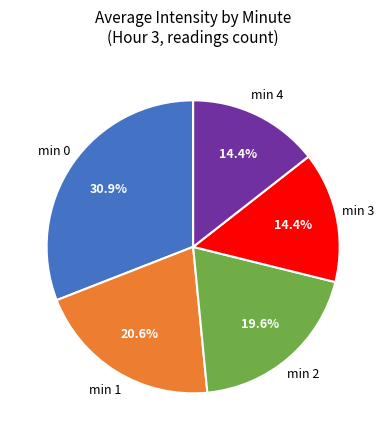

Do min 3 and min 1 together represent more than half of the pie?

No